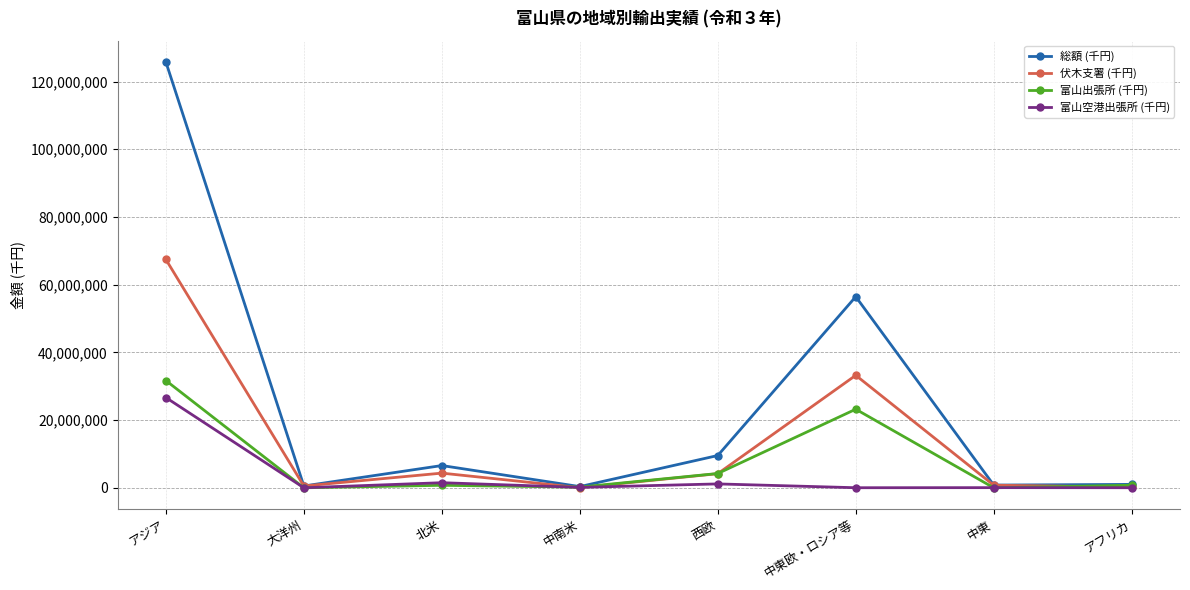

How many values in the 総額 (千円) series are below 6570454?

4